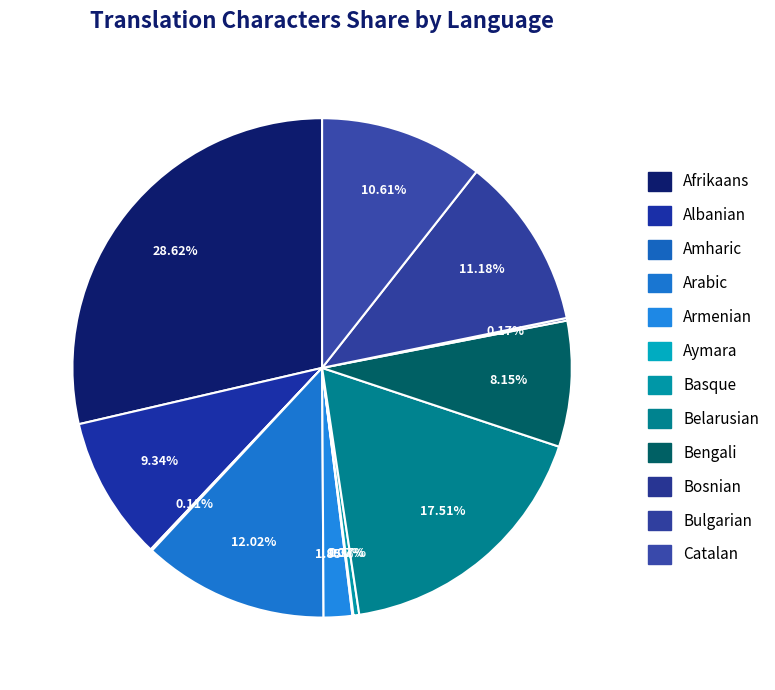

Rank the categories by value from highest to lowest.

Afrikaans, Belarusian, Arabic, Bulgarian, Catalan, Albanian, Bengali, Armenian, Basque, Bosnian, Amharic, Aymara